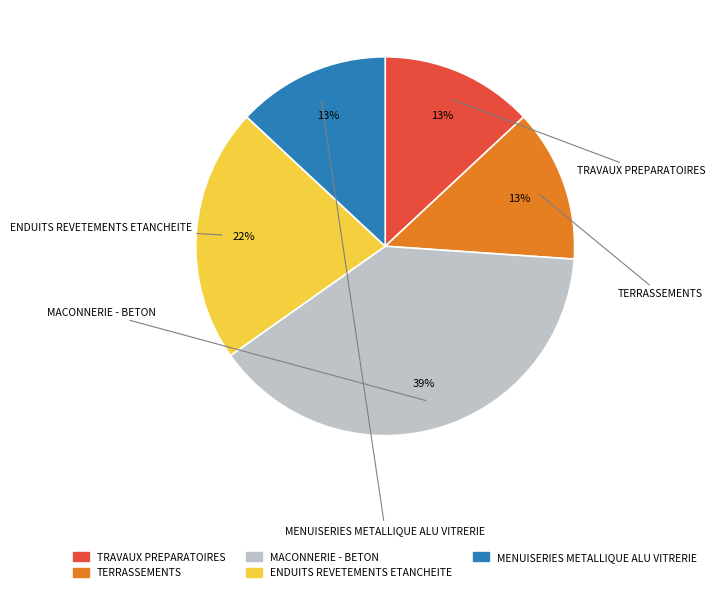

Is TRAVAUX PREPARATOIRES the majority of the pie?

No